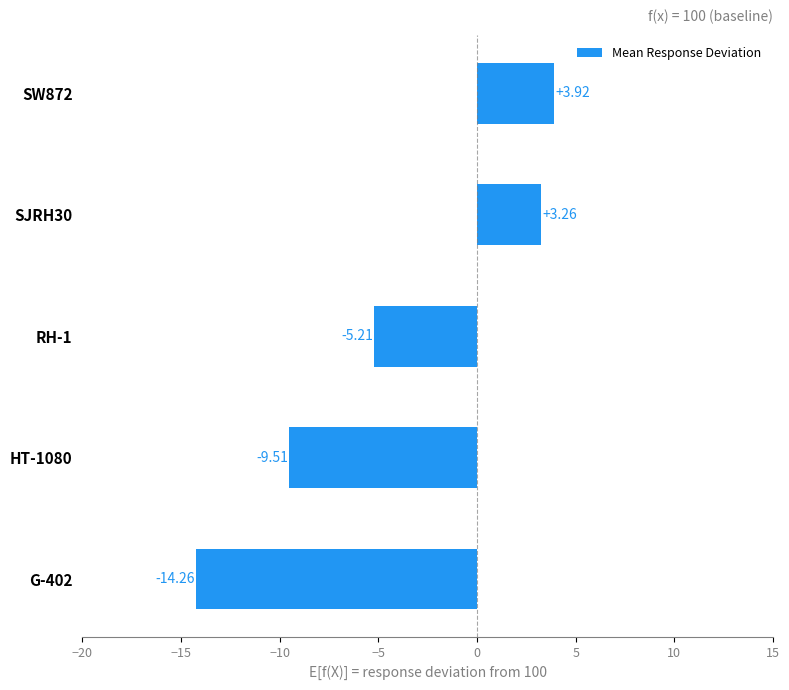

List the labels in order of value, largest first.

SW872, SJRH30, RH-1, HT-1080, G-402